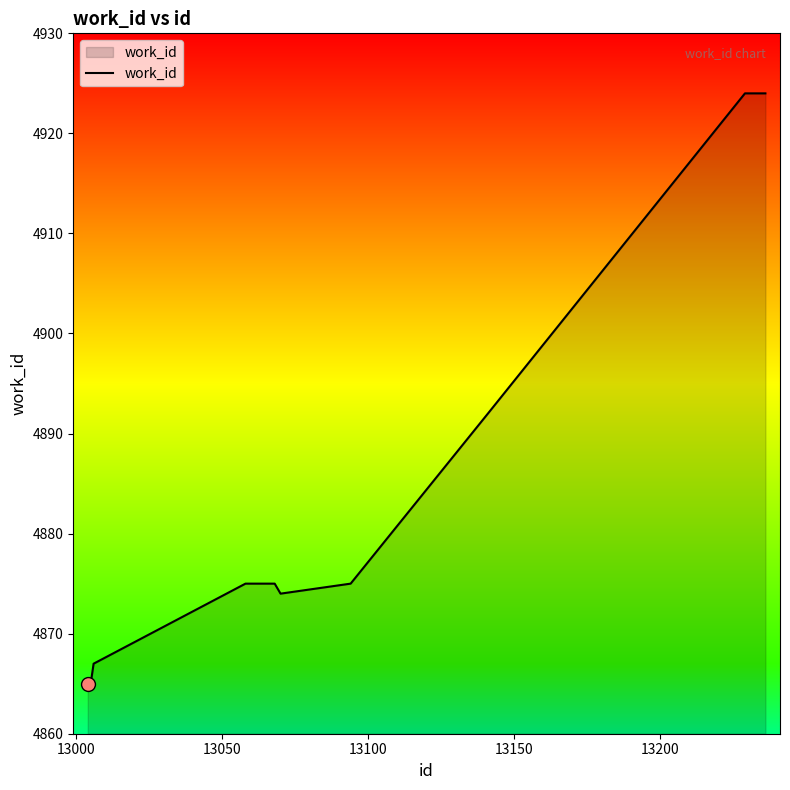

What is the greatest value displayed?

4924